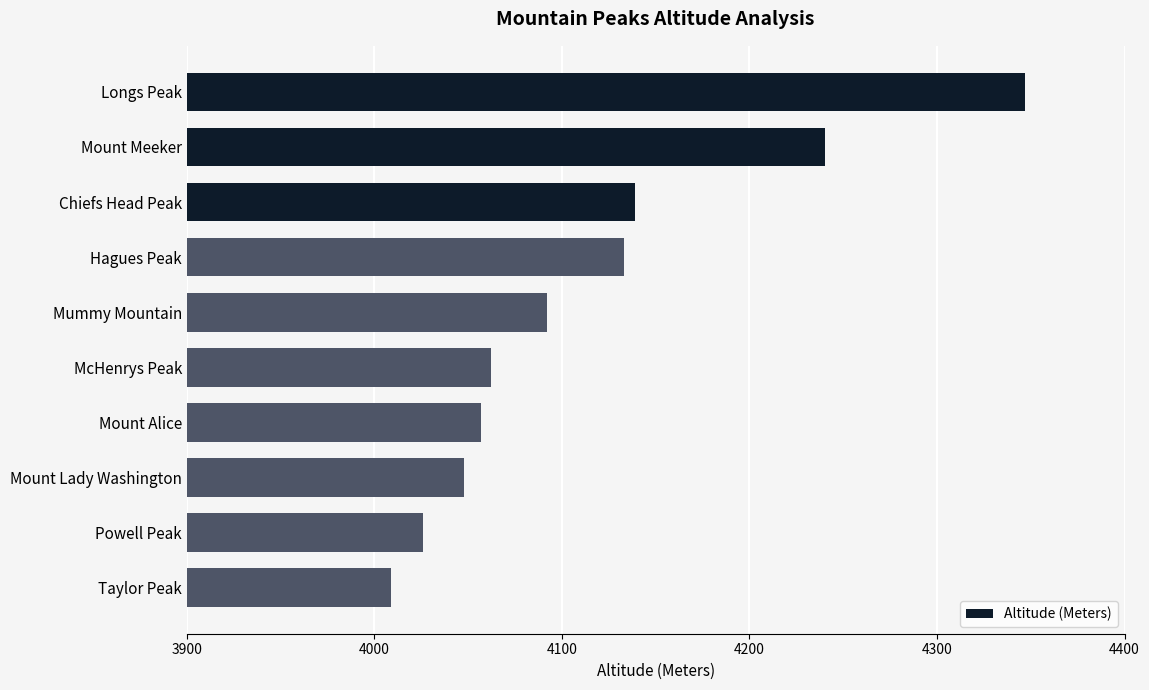

Rank the categories by value from lowest to highest.

Taylor Peak, Powell Peak, Mount Lady Washington, Mount Alice, McHenrys Peak, Mummy Mountain, Hagues Peak, Chiefs Head Peak, Mount Meeker, Longs Peak